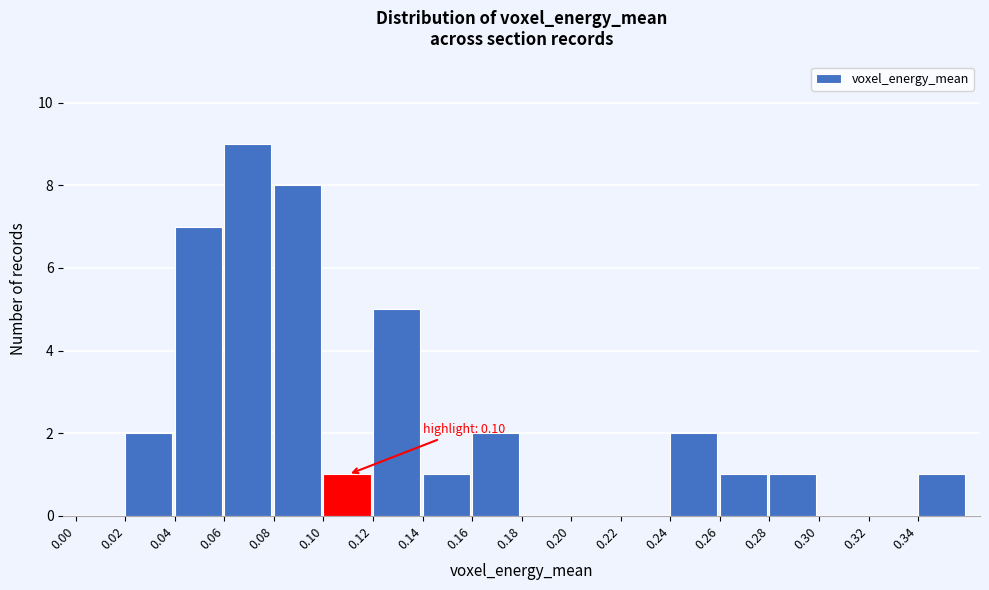

Which range on the x-axis has the tallest bar?

0.06 to 0.08